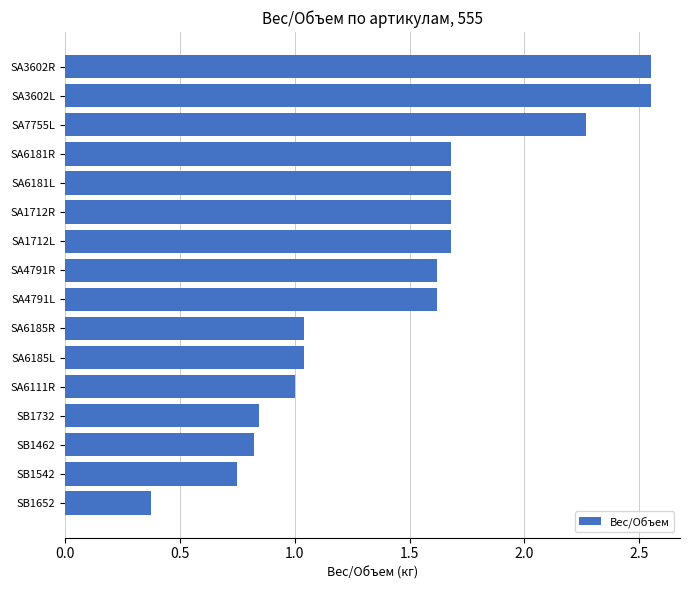

What is the minimum value shown in the chart?

0.4